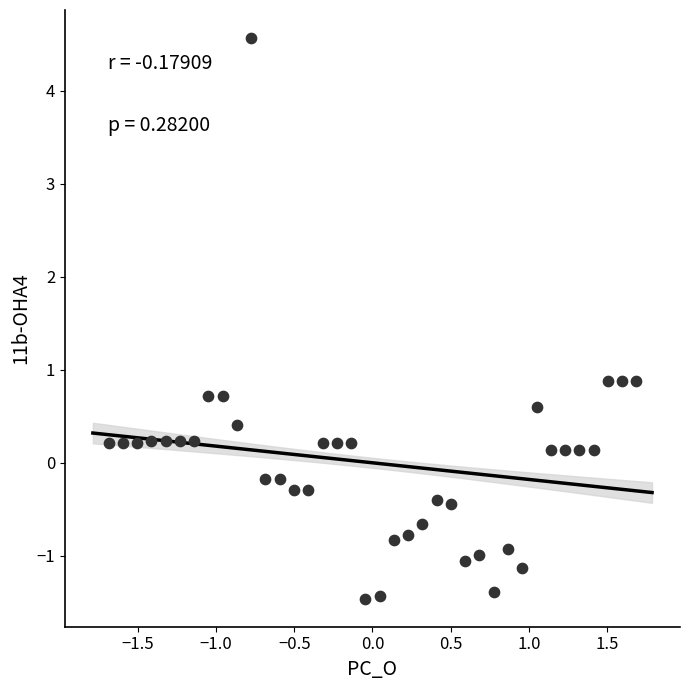

What is the range of Y values (max minus min)?

6.0